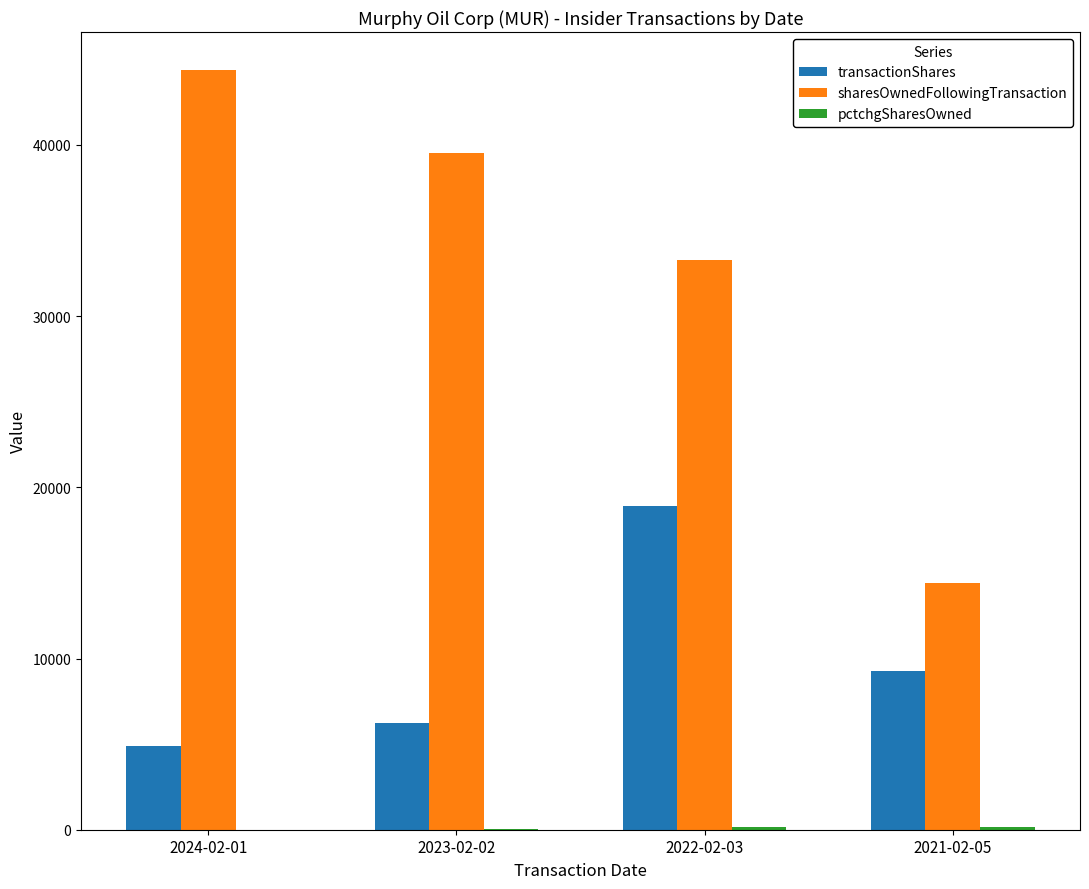

What value does the sharesOwnedFollowingTransaction series have at 2021-02-05?

14383